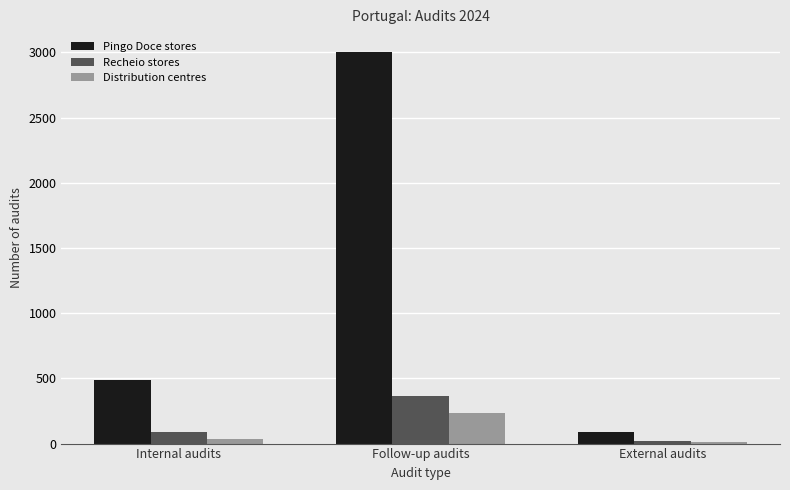

The Recheio stores series shows 86 at Internal audits. True or false?

True